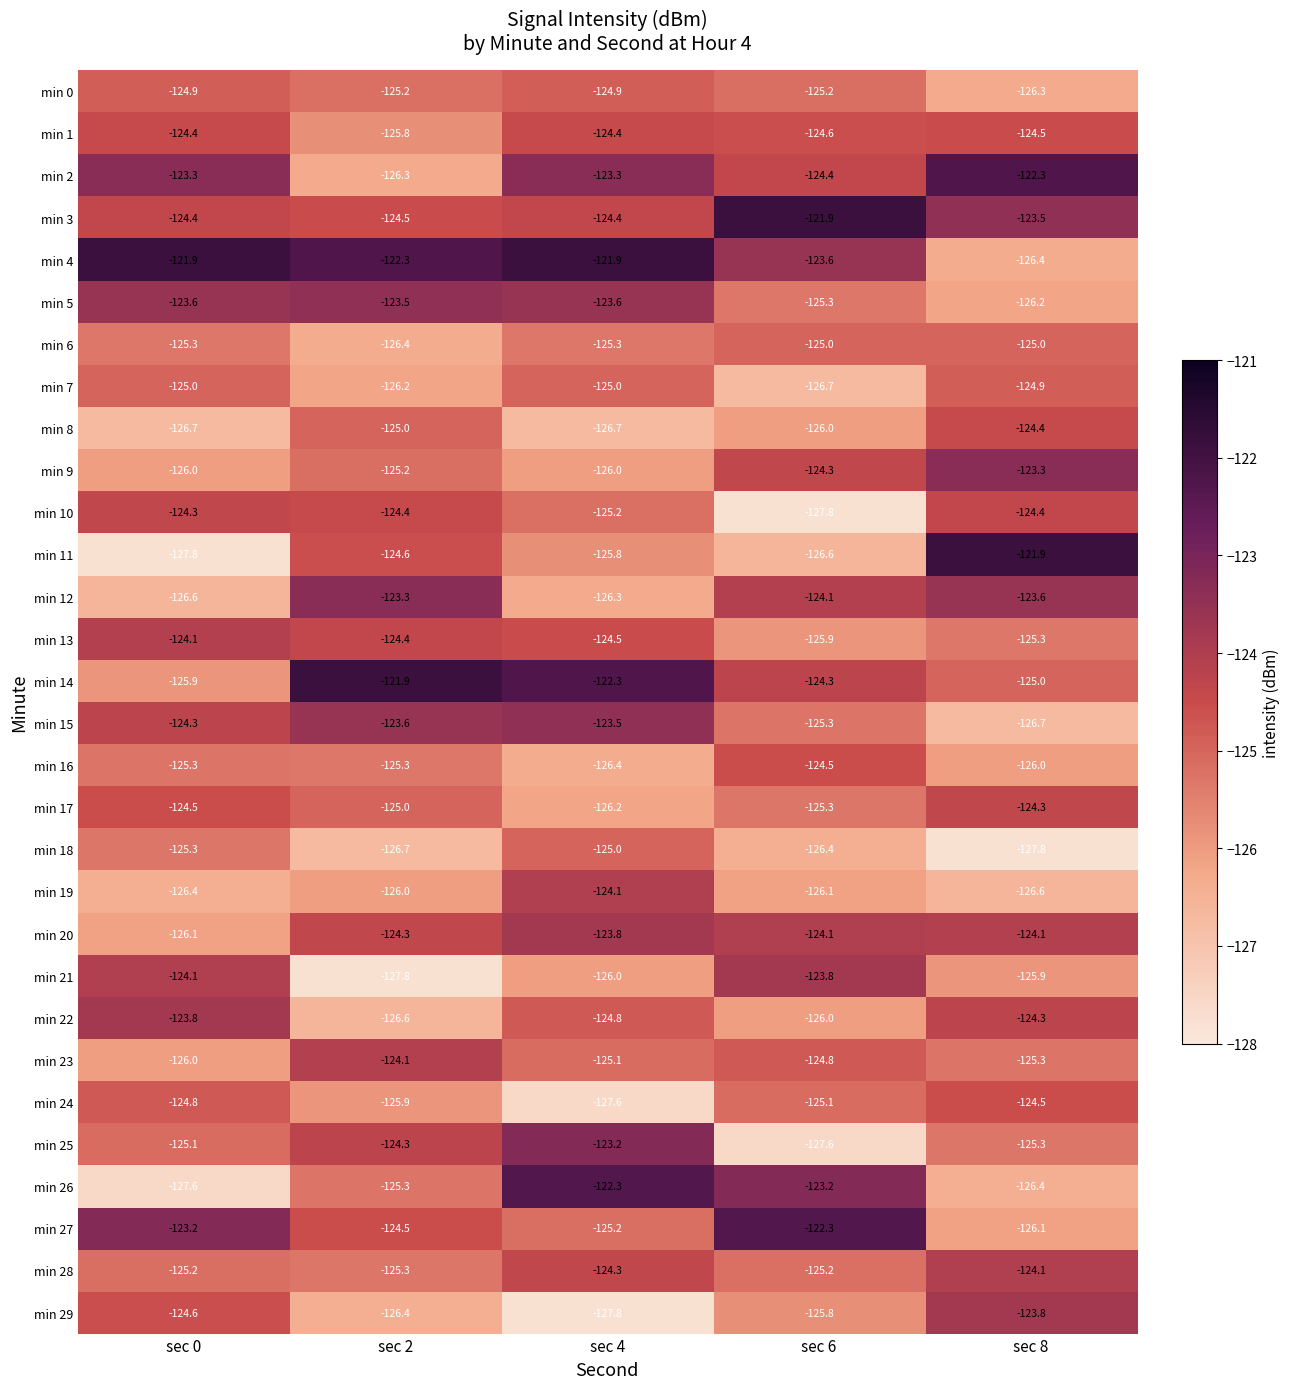

What is the total value across all series at sec 2?

-3750.1